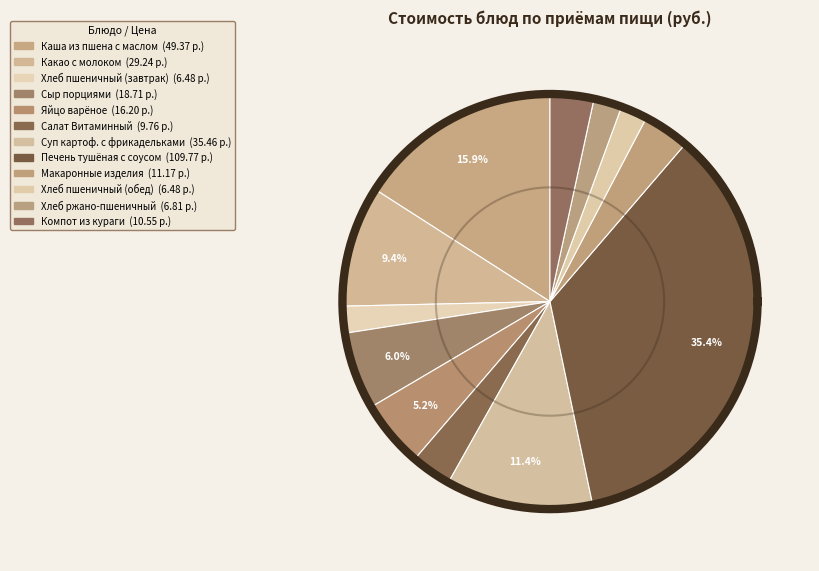

Count the number of slices in the pie.

12